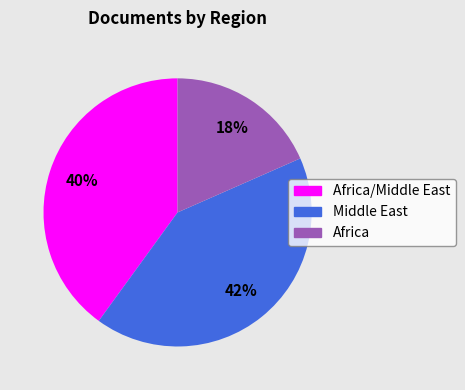

Is there a majority slice in this chart?

No